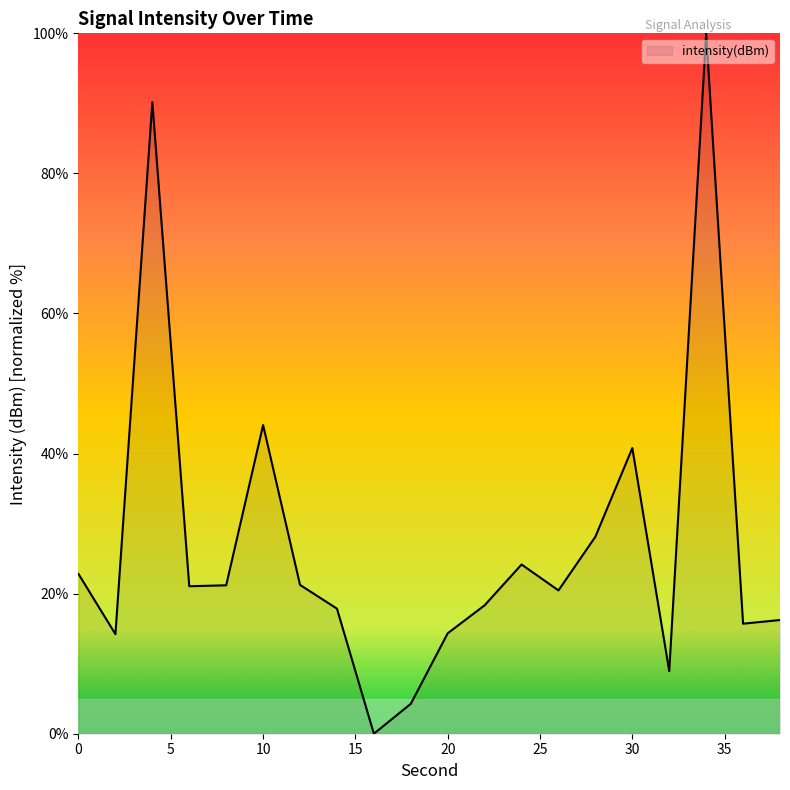

What is the difference between the maximum and minimum values?

100.0